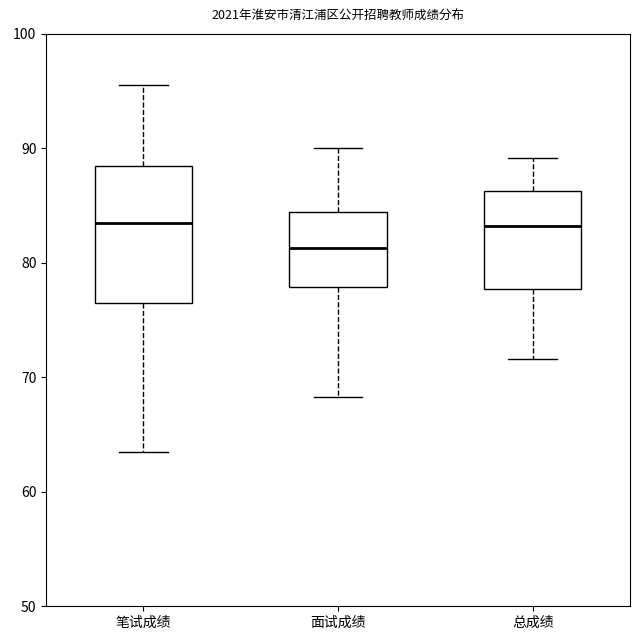

Reading left to right, read every box against the y-axis: the position of its median line, the range the box covers, and the ends of its whiskers. The values are not printed on the chart, so give them approximately, as read against the axis.

笔试成绩: median 84, box 77 to 89, whiskers 64 to 96
面试成绩: median 81, box 78 to 84, whiskers 68 to 90
总成绩: median 83, box 78 to 86, whiskers 72 to 89